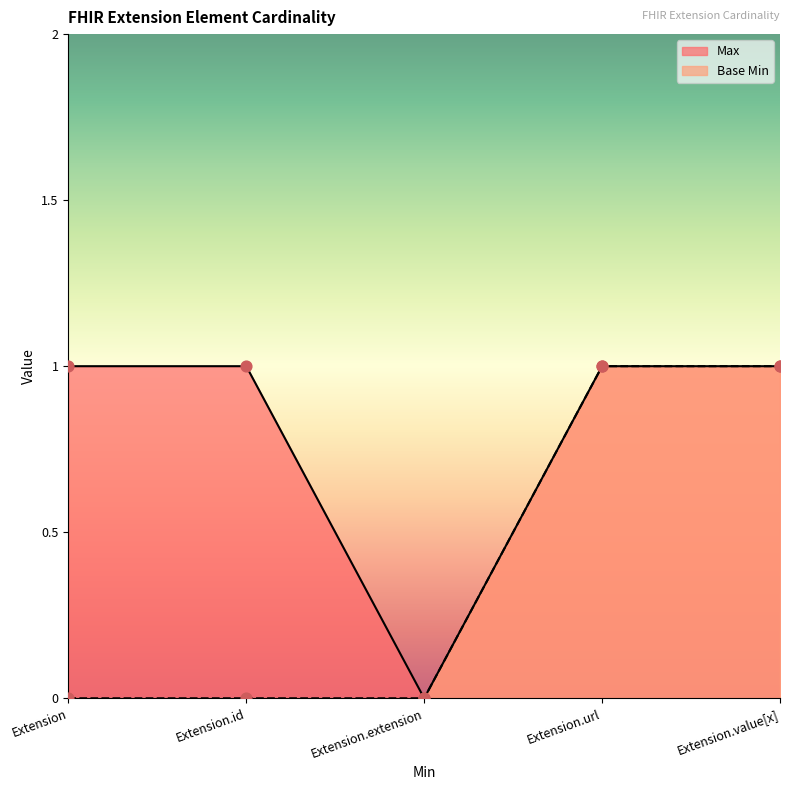

Which series has the largest Y range (max minus min)?

Max